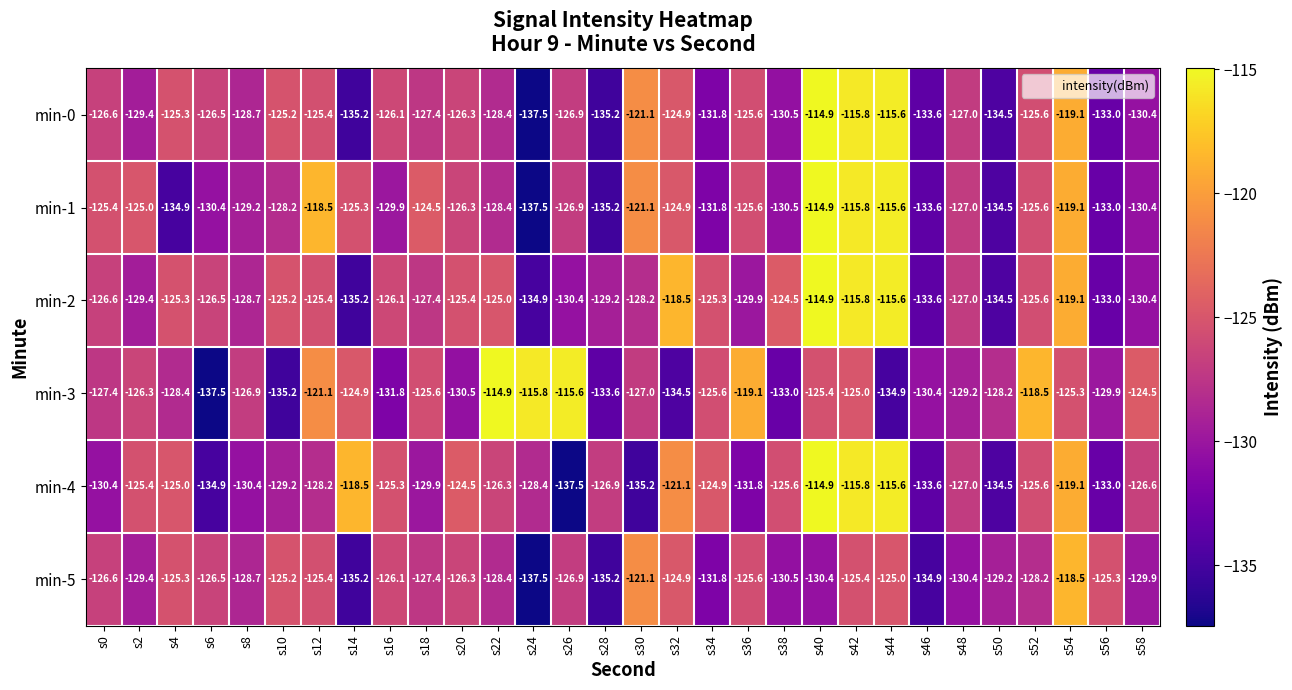

At which category is the sum across all series the highest?

s42